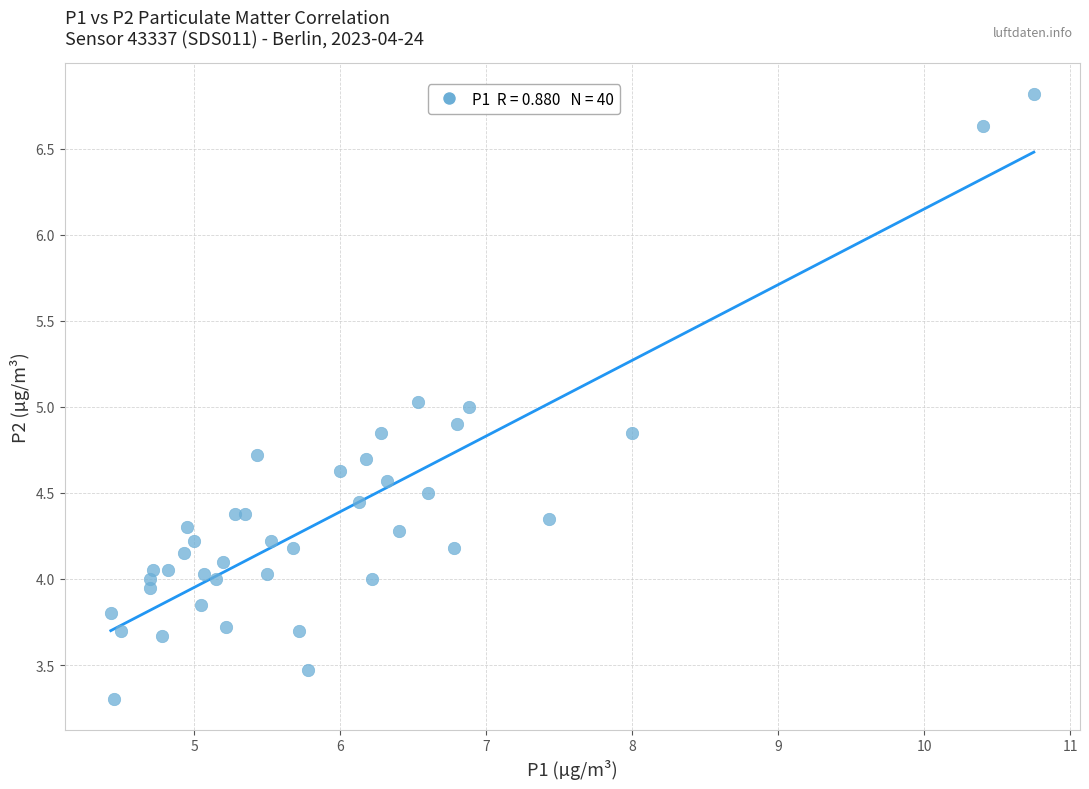

What is the range of Y values (max minus min)?

3.5